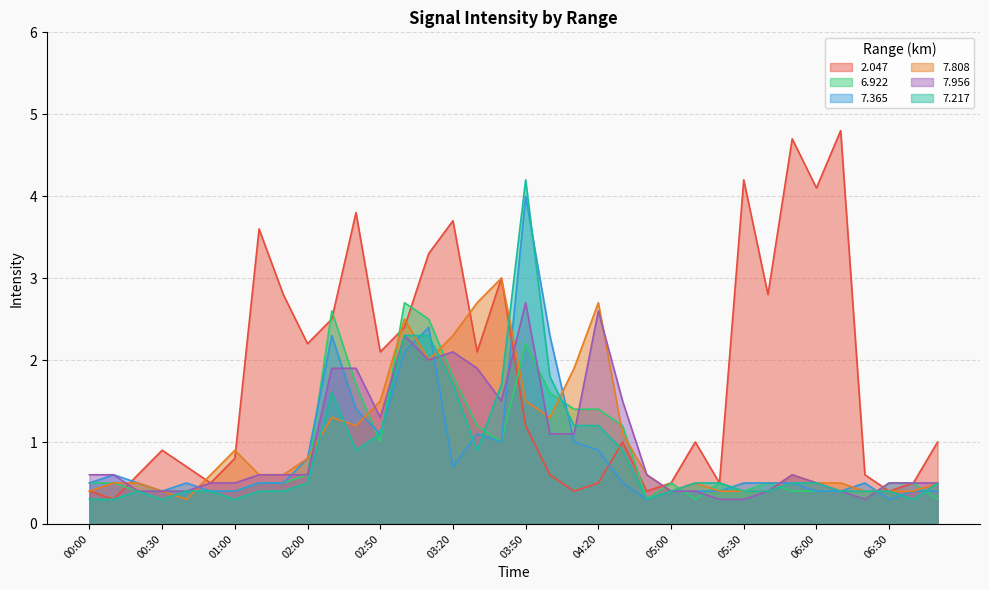

What is the maximum value shown in the chart?

4.8